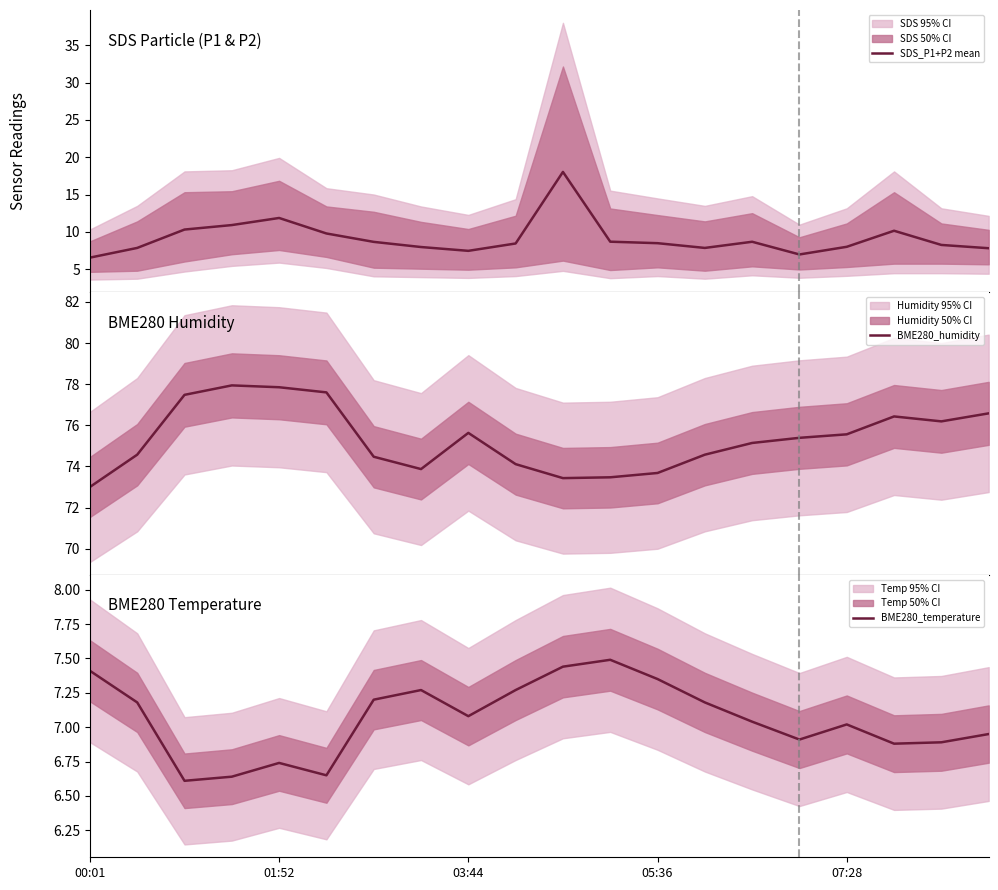

What is the minimum value for BME280_humidity?

73.0